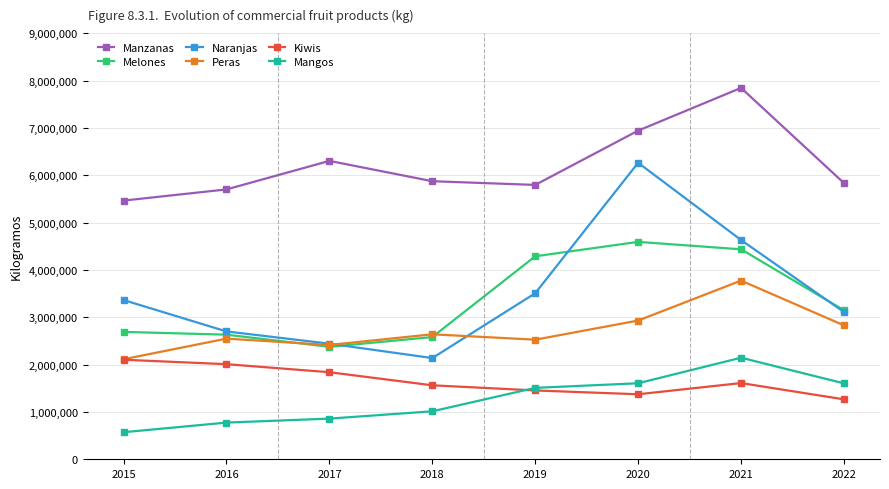

What is the smallest value displayed?

571367